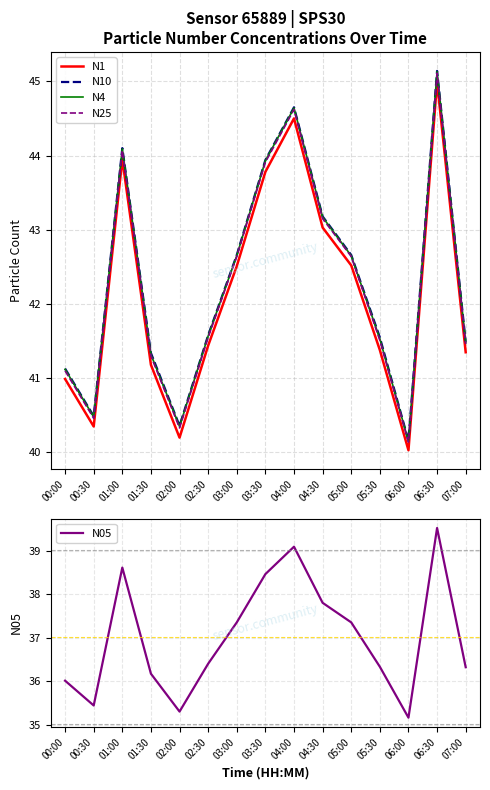

What is the sum of all N10 values?

634.4